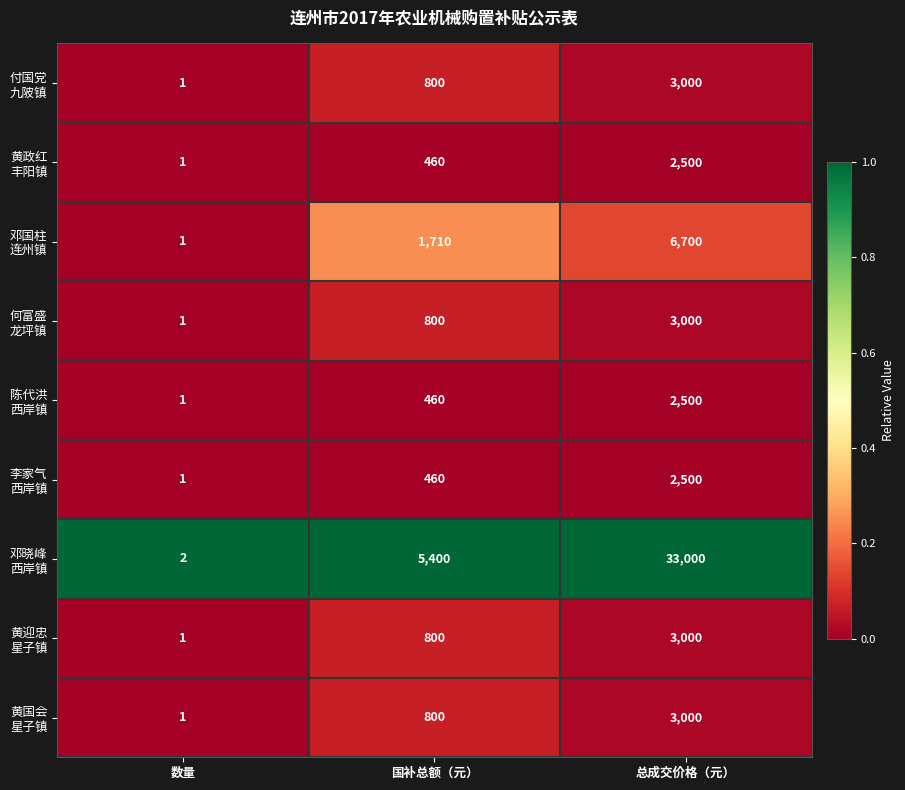

At which category does the chart reach its minimum across all series?

数量